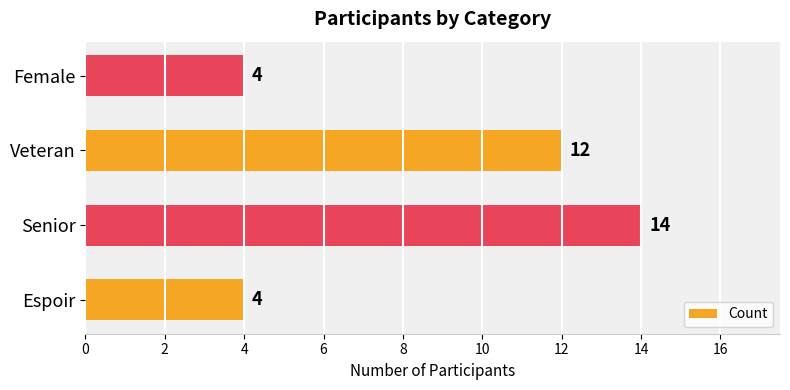

What is the difference between the maximum and minimum values?

10